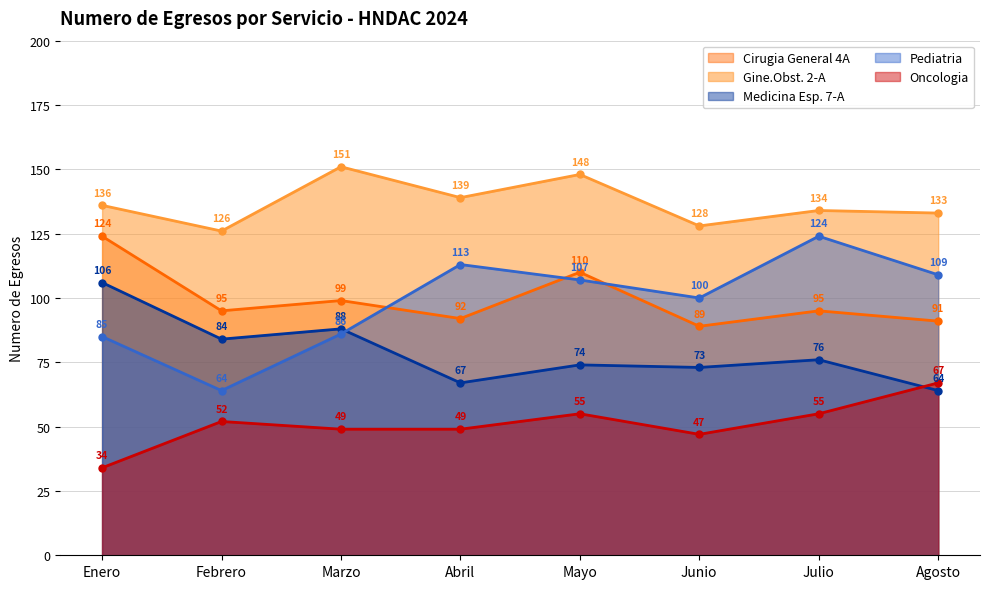

Reading left to right, what are all the values shown in this chart?

Cirugia General 4A: 124	95	99	92	110	89	95	91
Gine.Obst. 2-A: 136	126	151	139	148	128	134	133
Medicina Esp. 7-A: 106	84	88	67	74	73	76	64
Pediatria: 85	64	86	113	107	100	124	109
Oncologia: 34	52	49	49	55	47	55	67